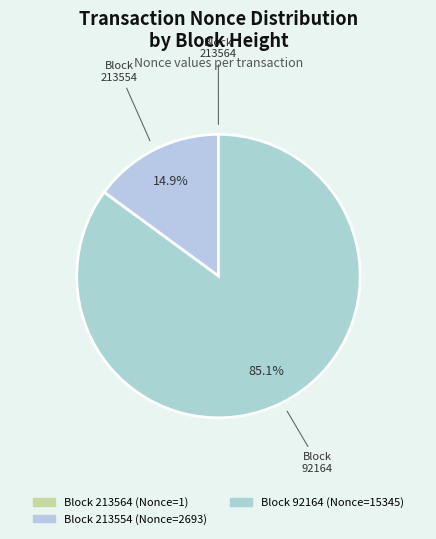

Which category accounts for the majority?

92164